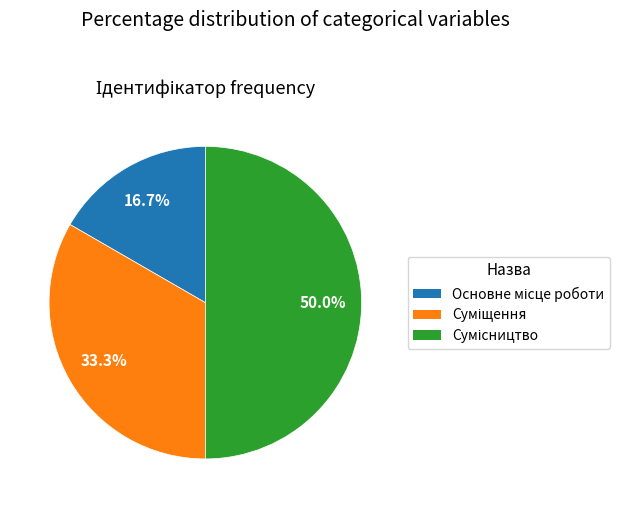

What is the ratio of the value at Сумісництво to the value at Основне місце роботи?

3.0